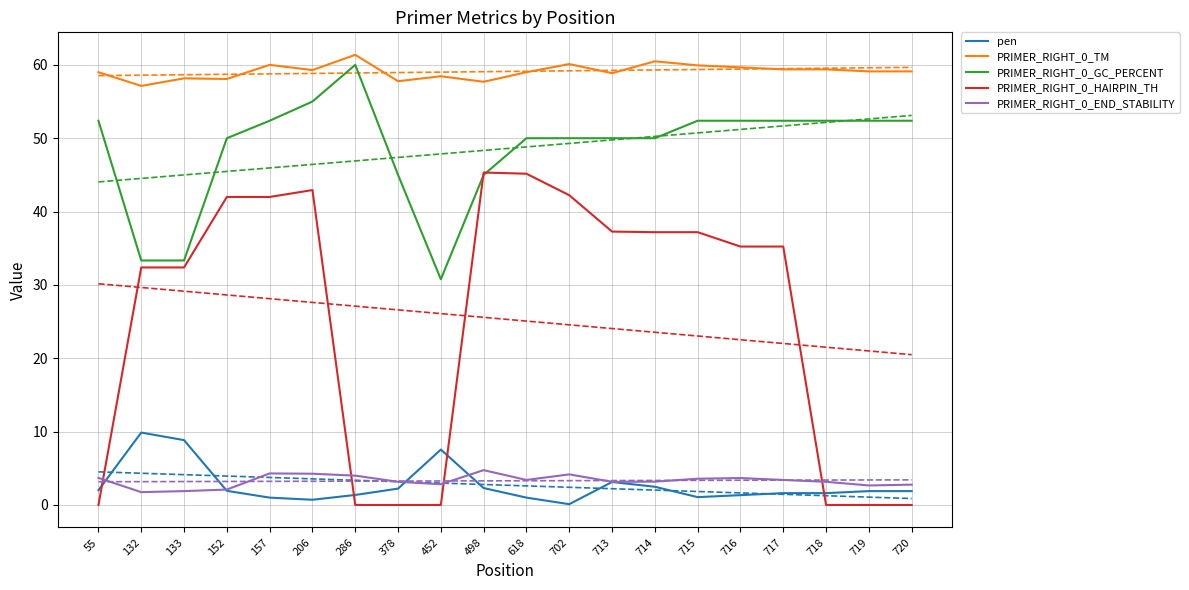

What is the sum of the PRIMER_RIGHT_0_GC_PERCENT values at 378 and 718?

97.4